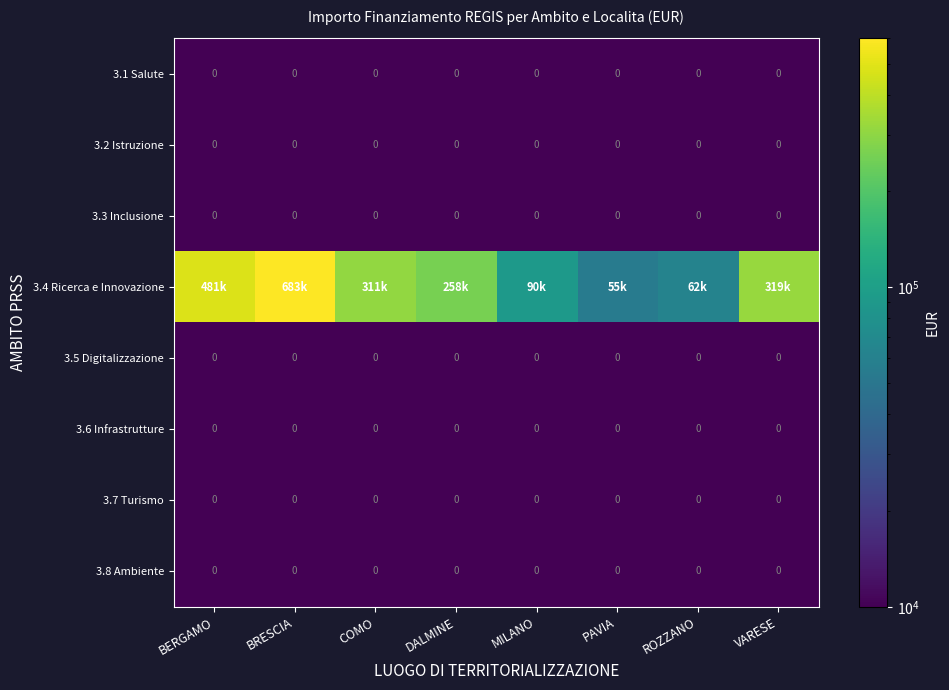

Which series has the largest range (max minus min)?

3.4 Ricerca e Innovazione